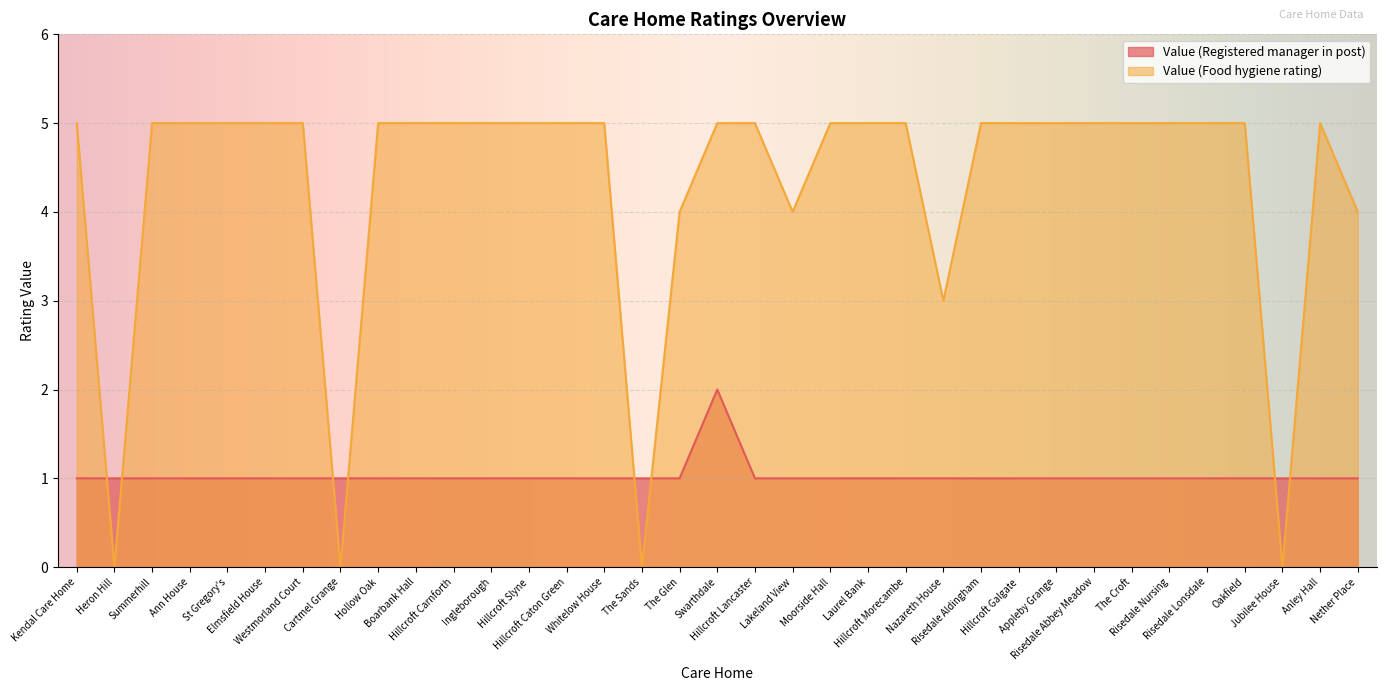

At how many categories does at least one series exceed 2?

31